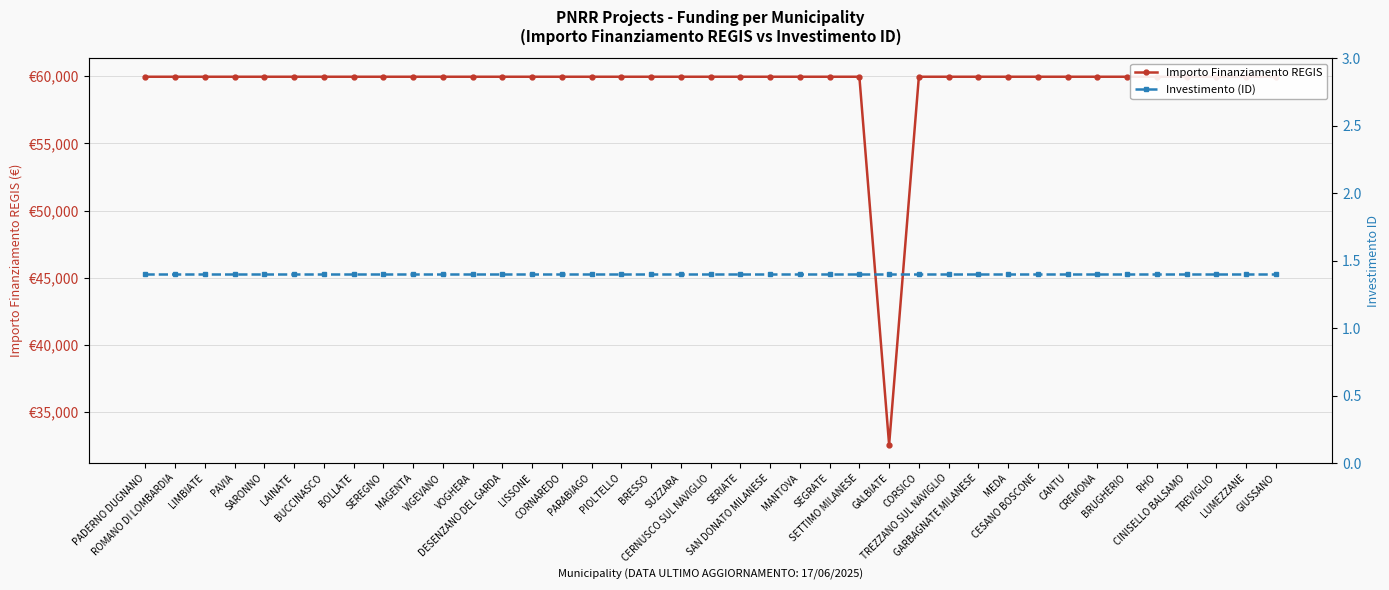

The Investimento (ID) series shows 1.4 at SEREGNO. True or false?

True